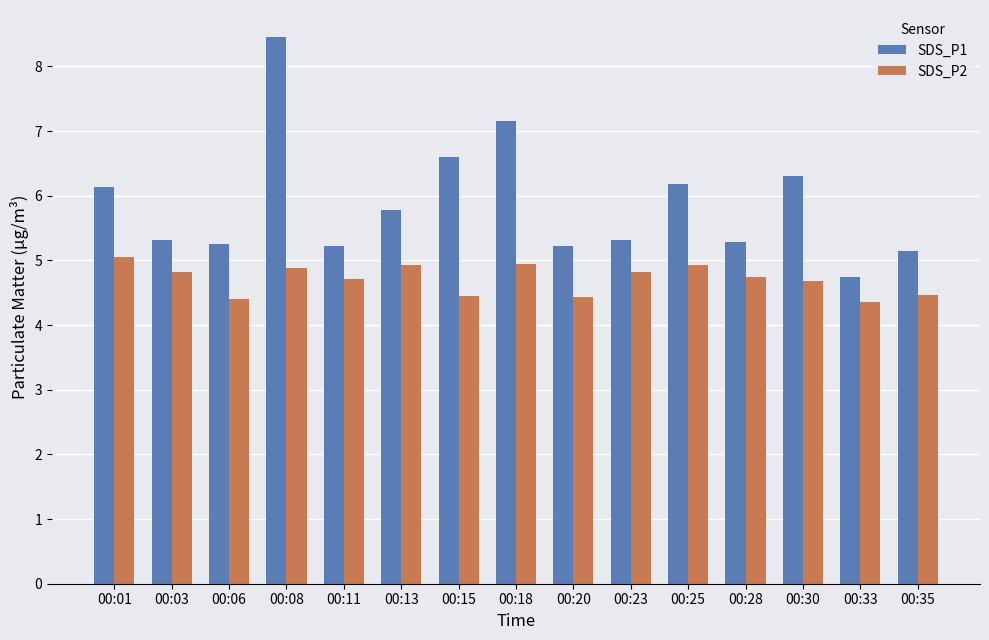

Where does the SDS_P1 series first go above 5?

00:01